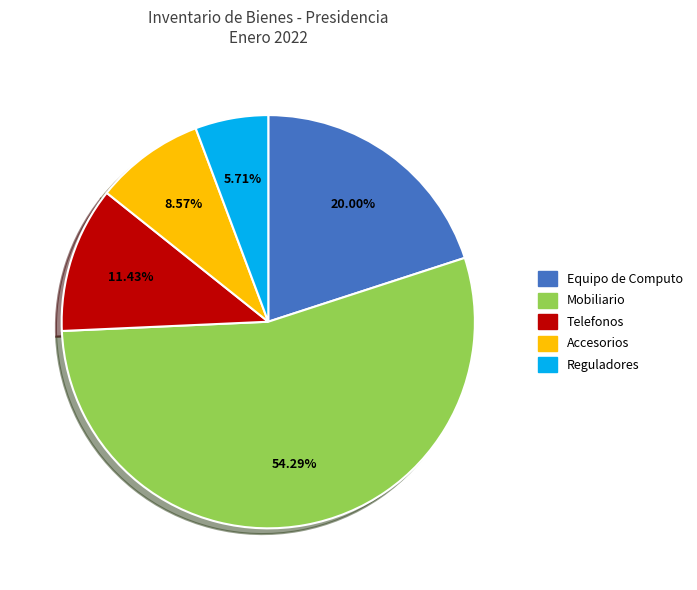

Which category has the biggest portion of the pie?

Mobiliario